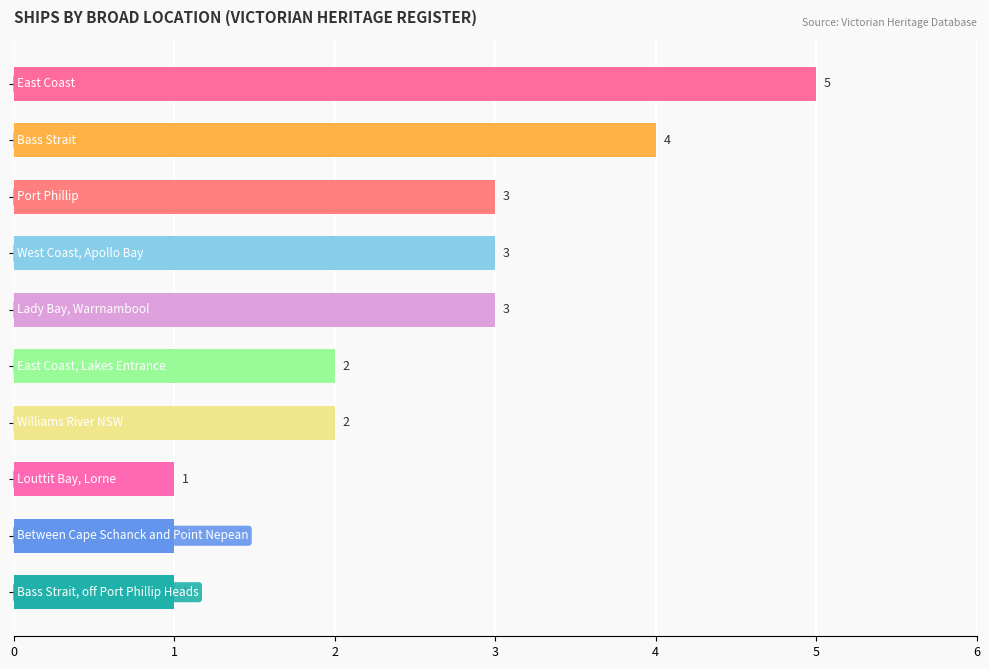

Count the values in the range 1 to 3.

8